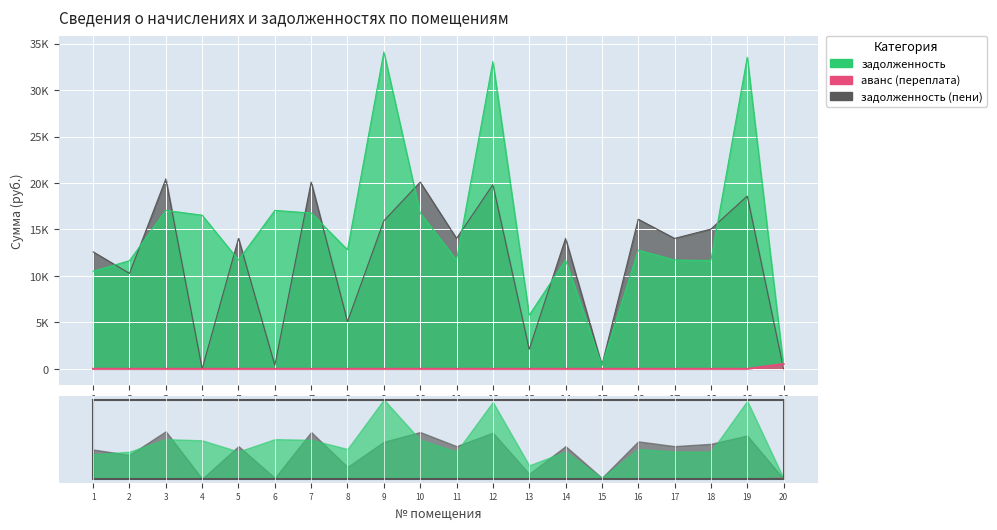

True or false: аванс (переплата) and задолженность (пени) intersect in this chart.

True